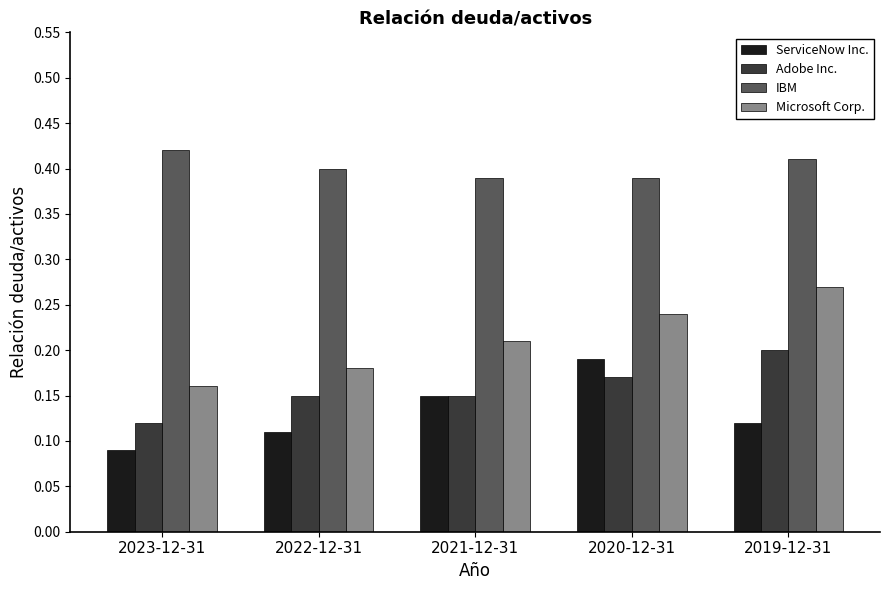

Count the ServiceNow Inc. values in the range 0 to 1.

5